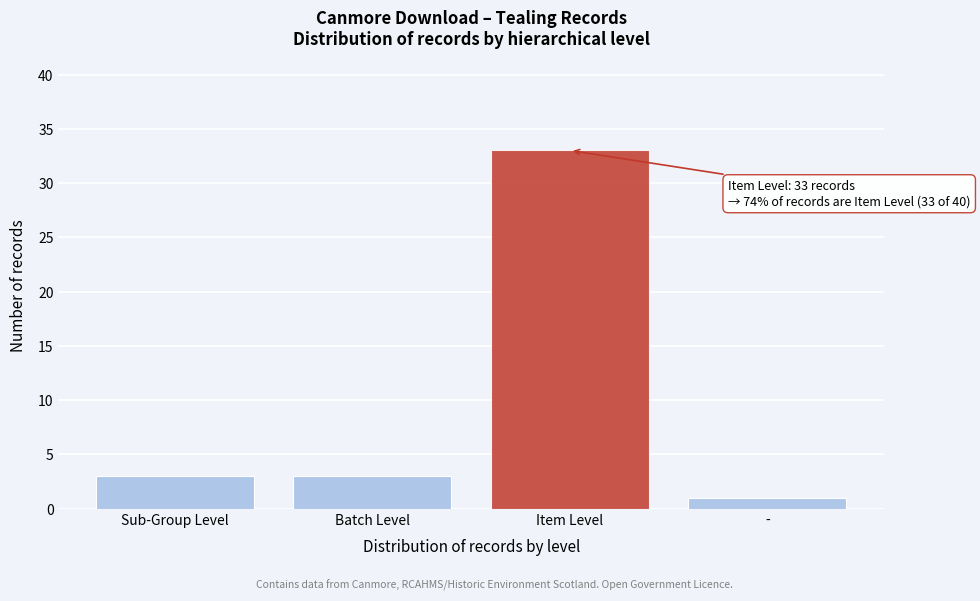

Reading left to right, list all the values displayed in this chart.

Sub-Group Level=3	Batch Level=3	Item Level=33	-=1